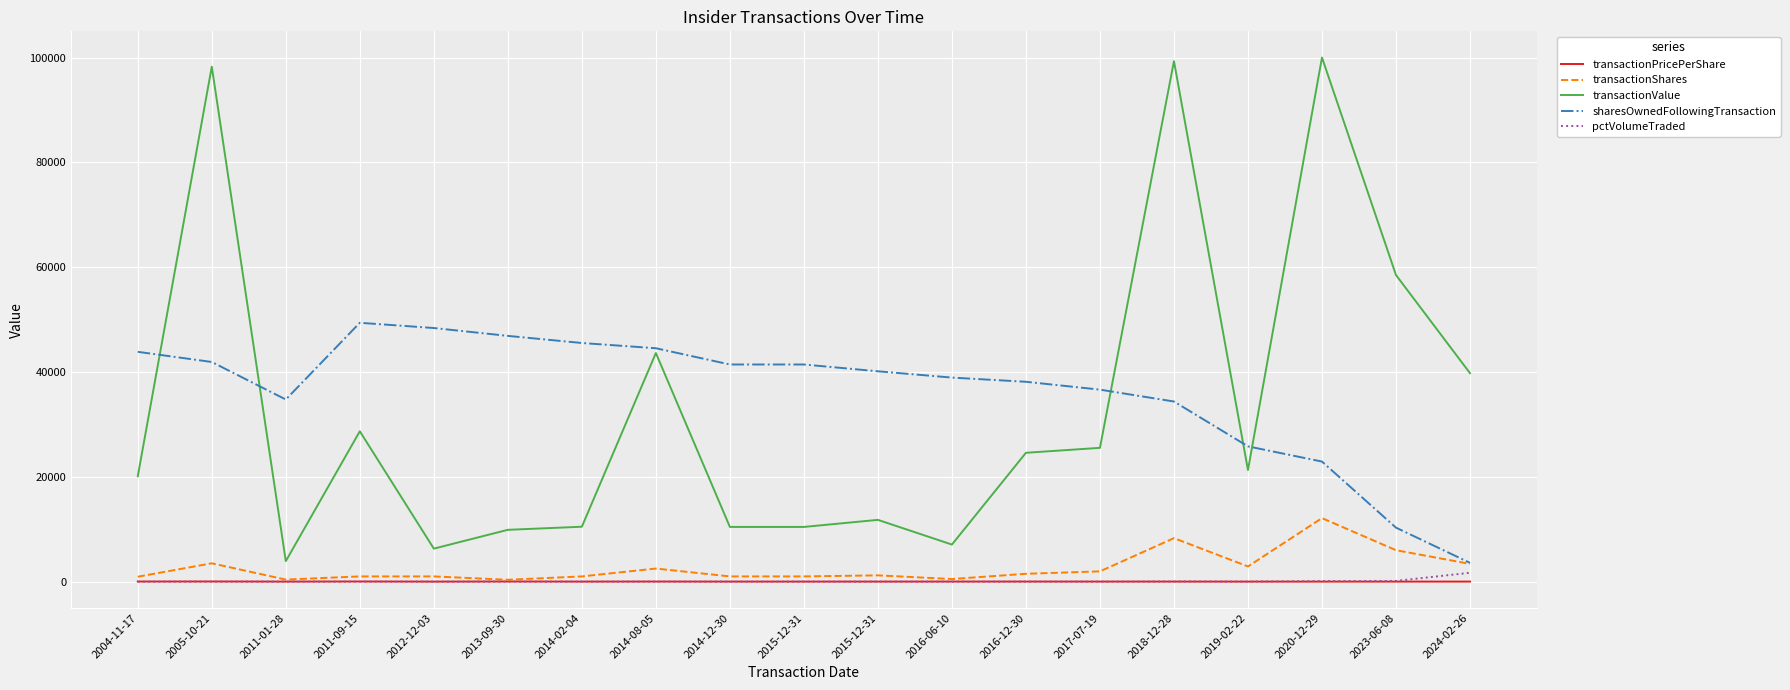

True or false: transactionValue and transactionShares intersect in this chart.

False